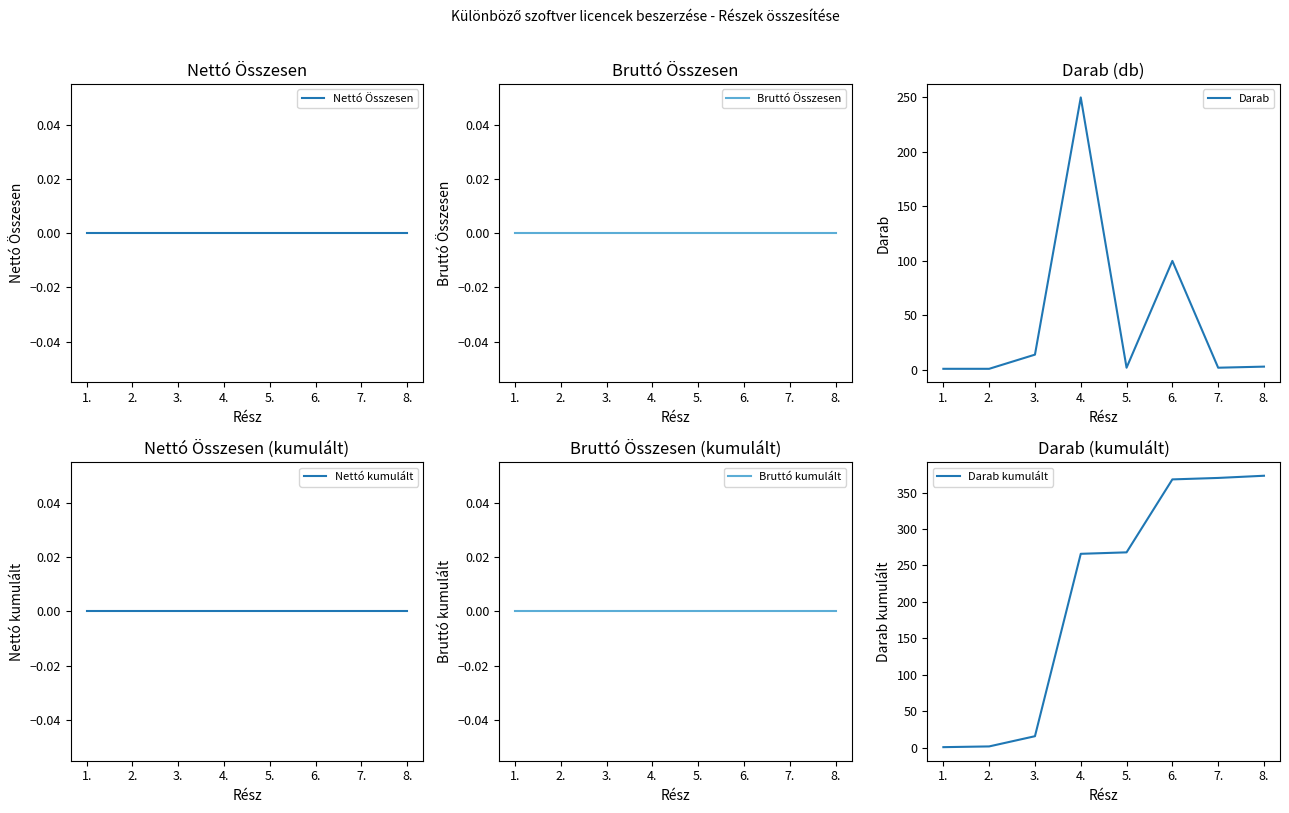

What is the label of the 3rd point from the left?

3.